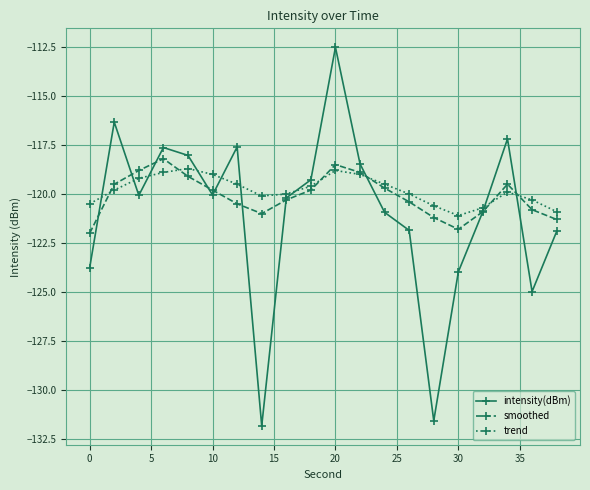

At how many categories does at least one series exceed -123?

20